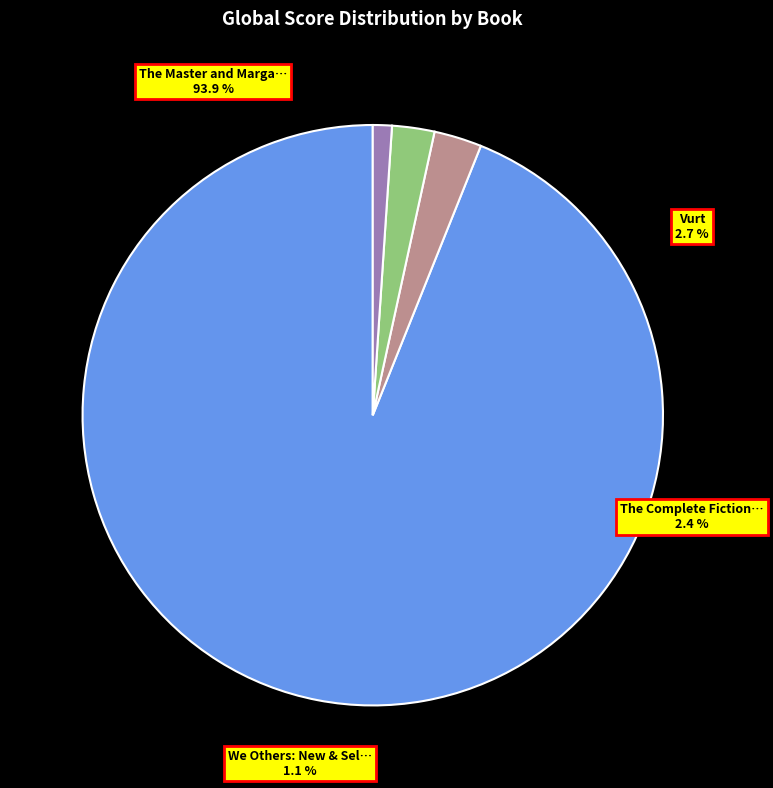

True or false: Vurt accounts for 3% of the total.

True